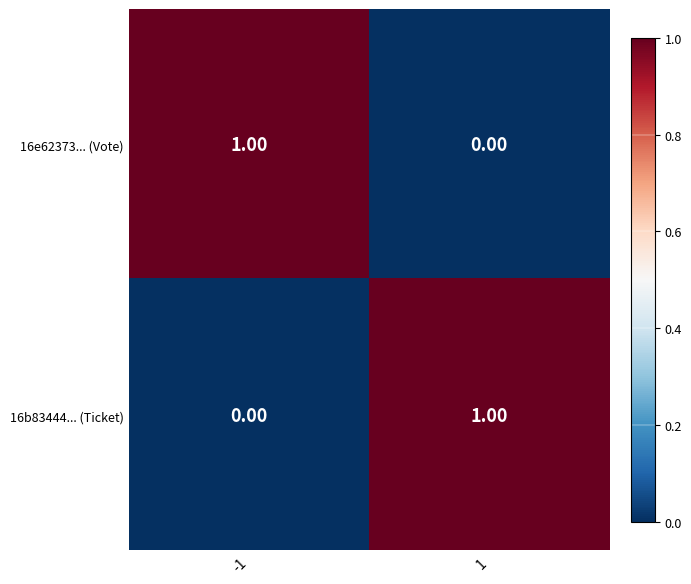

At -1, list the series in order from smallest to largest.

16b83444... (Ticket), 16e62373... (Vote)